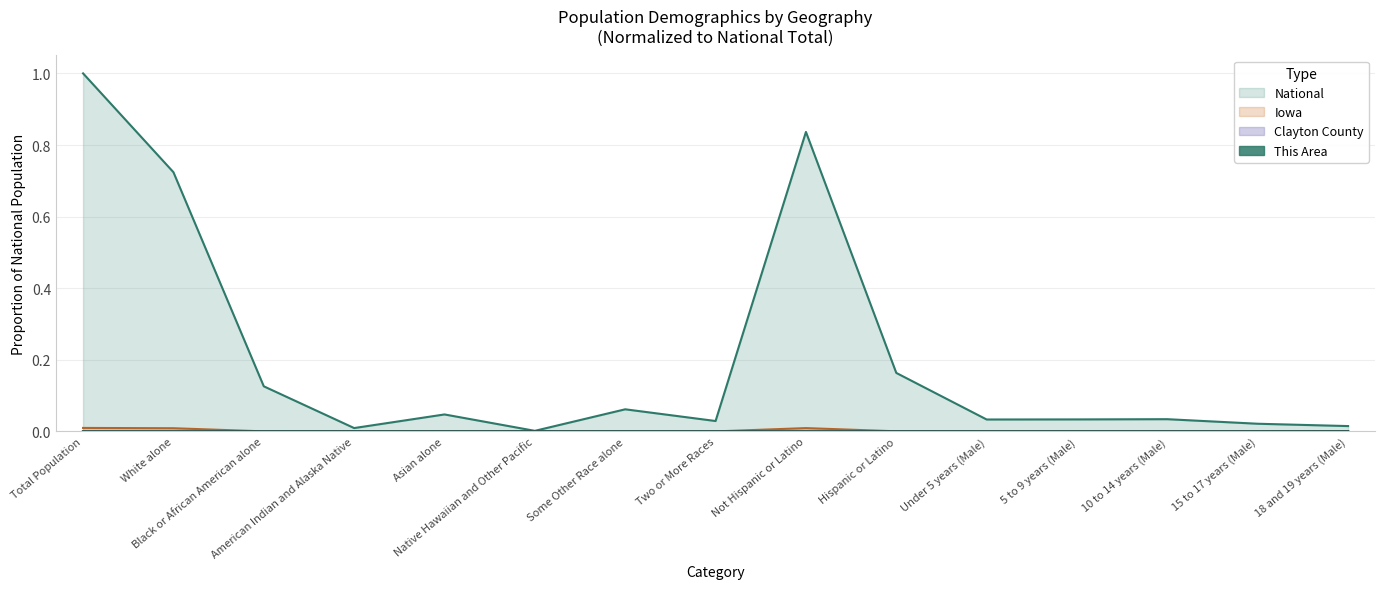

At how many categories does at least one series exceed 0?

15